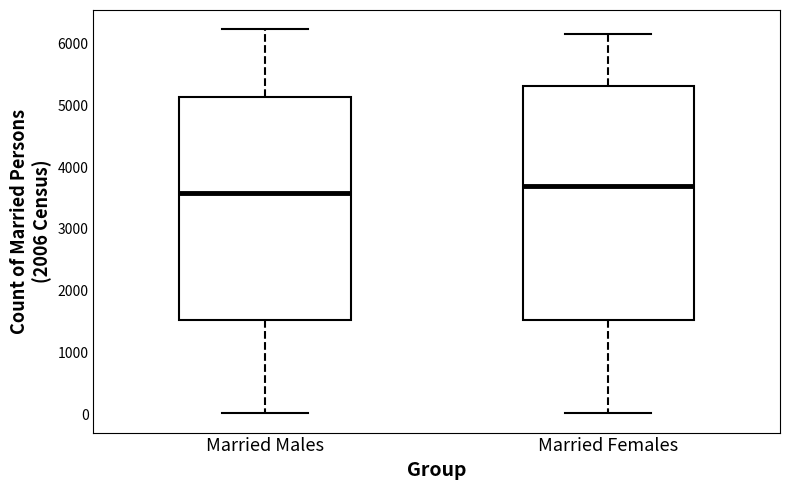

Comparing the boxes themselves (not the whiskers), which one is the tallest?

Married Females